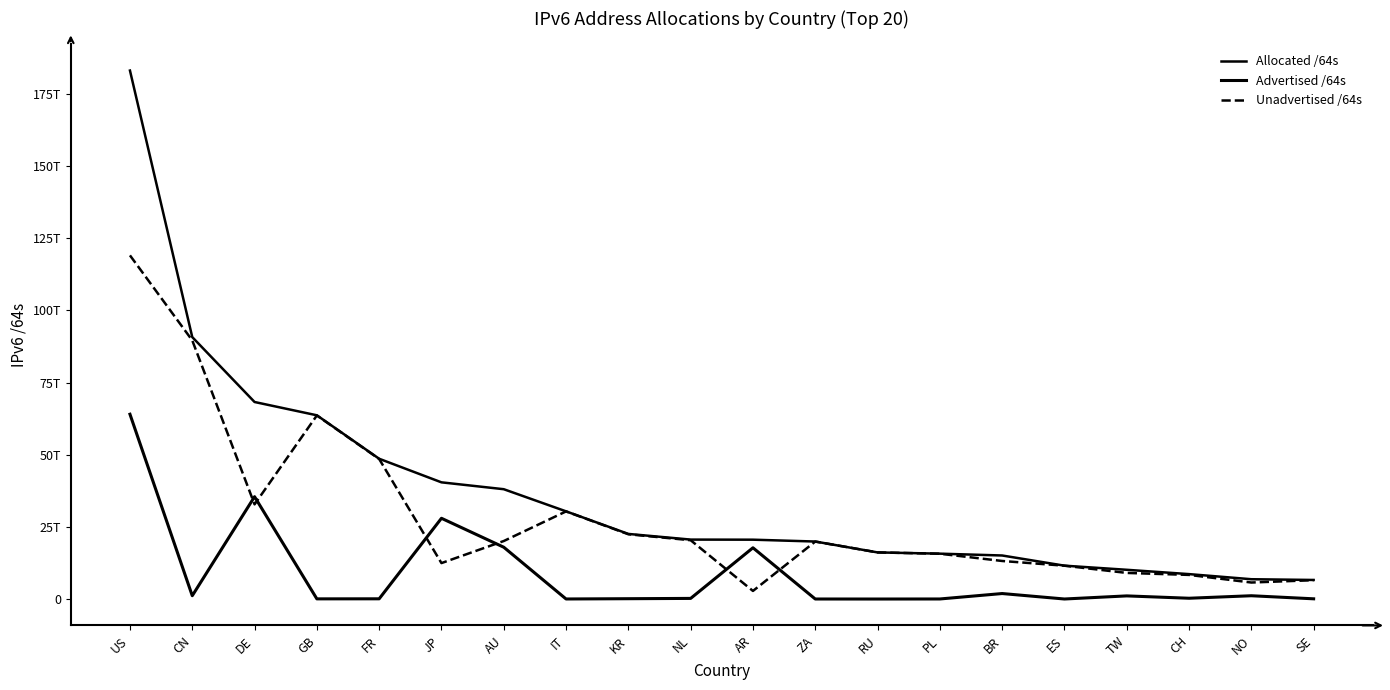

Rank the series by their maximum value, from highest to lowest.

Allocated /64s, Unadvertised /64s, Advertised /64s